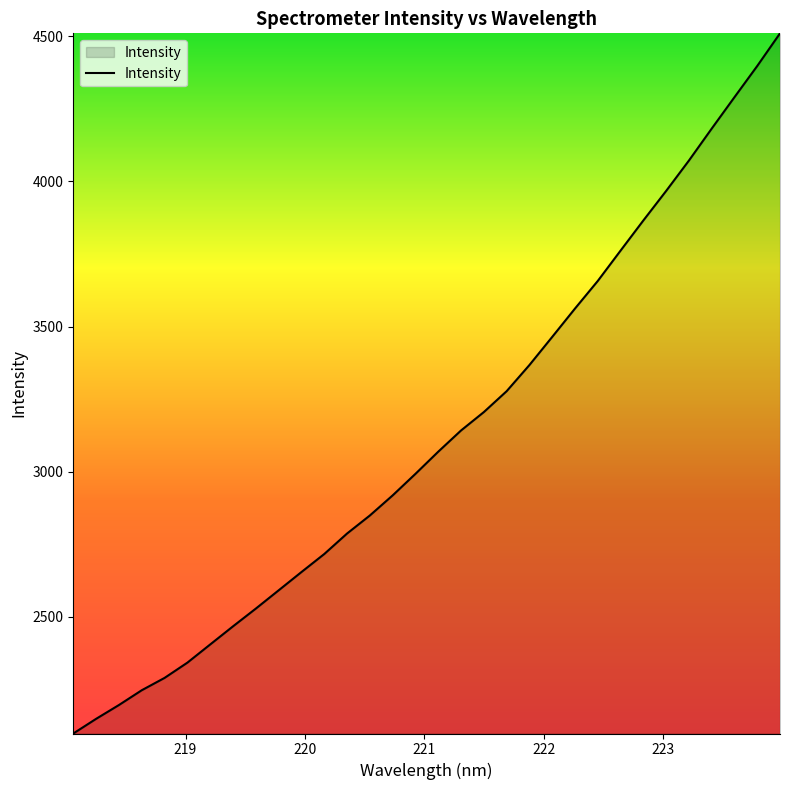

What is the difference between the maximum and minimum values?

2410.5